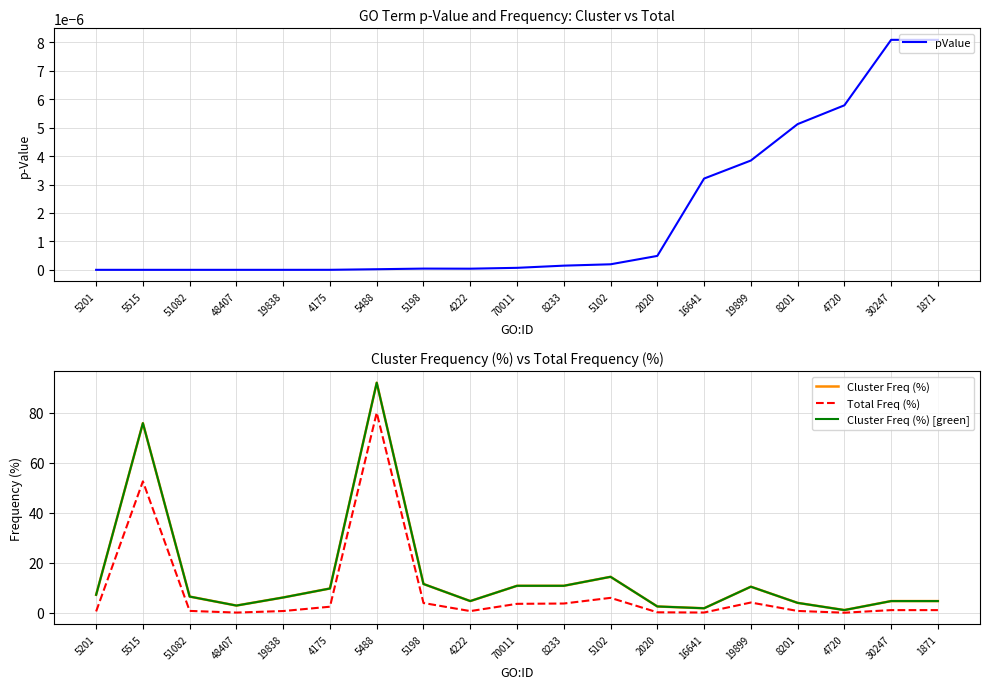

What position from the left is 16641?

14